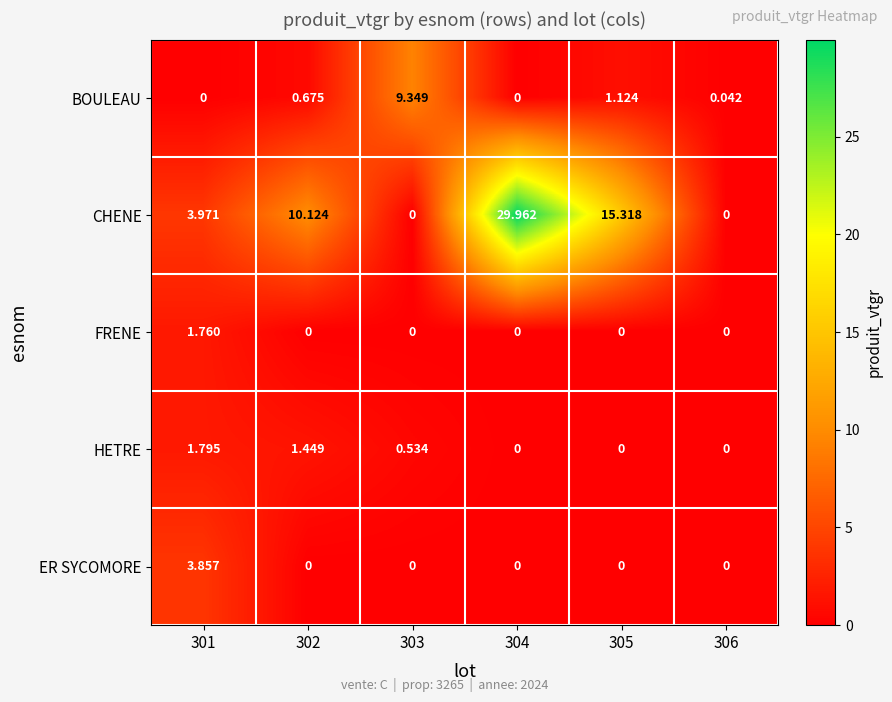

At how many categories does at least one series exceed 17?

1